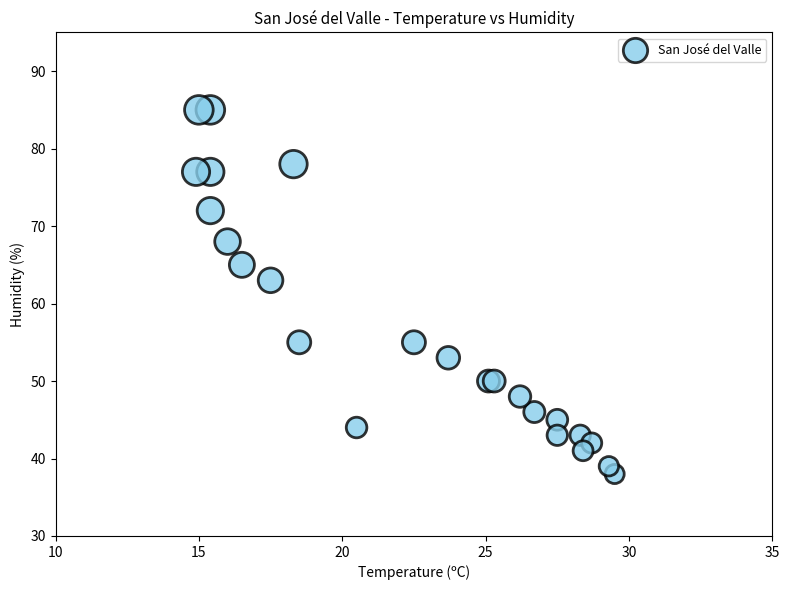

What Y value in the scatter plot is closest to 61?

63